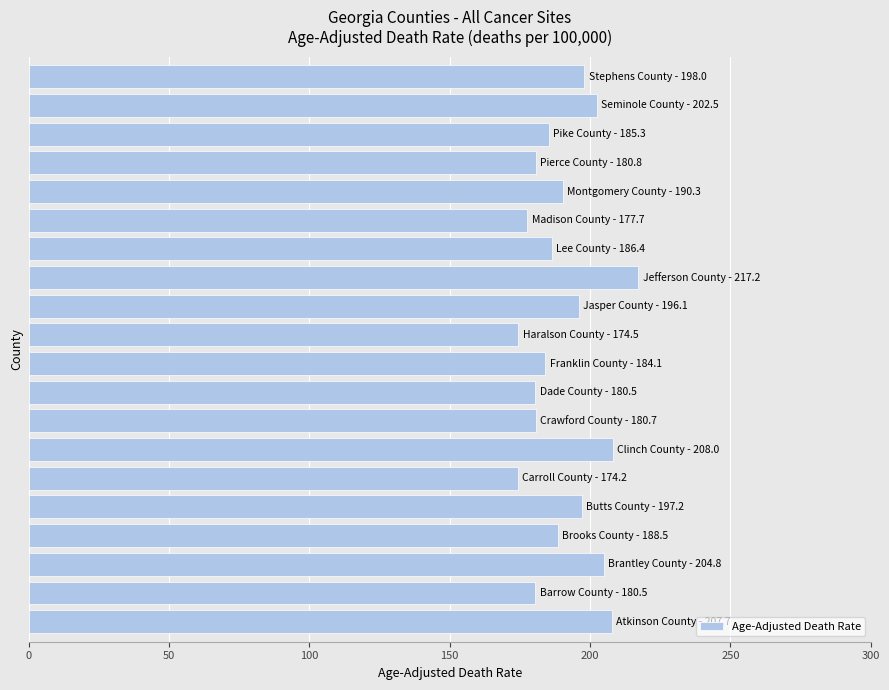

What is the smallest value displayed?

174.2